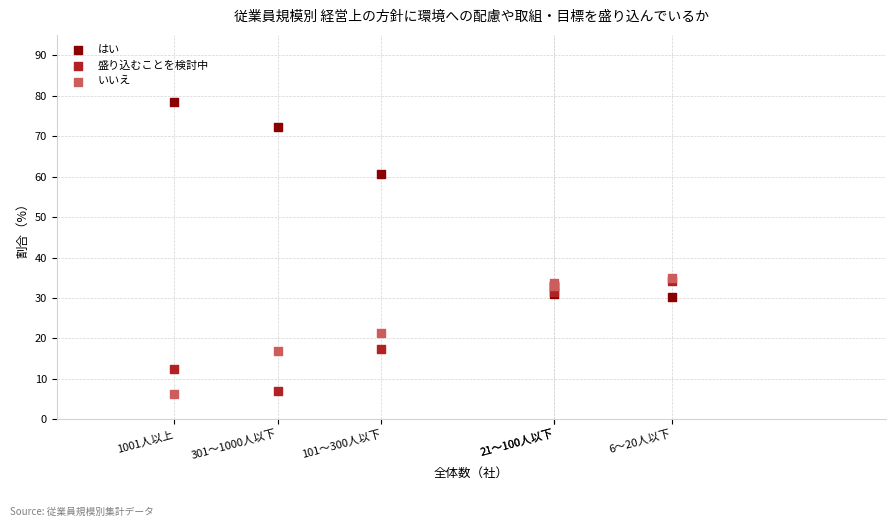

In the 盛り込むことを検討中 series, what Y value is closest to 20?

17.3